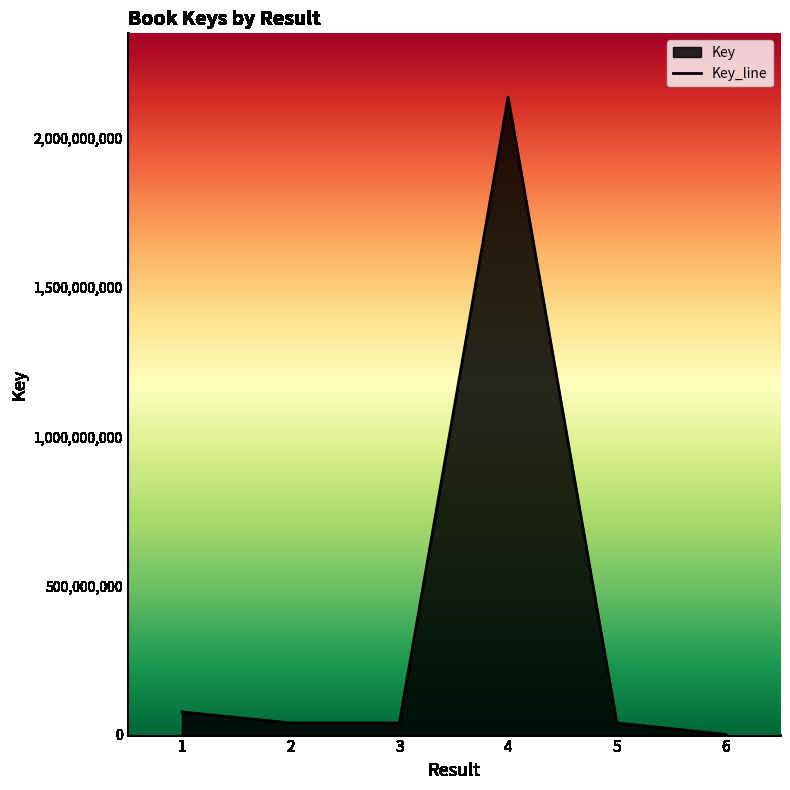

True or false: the data shows 19254215 at 2.

False